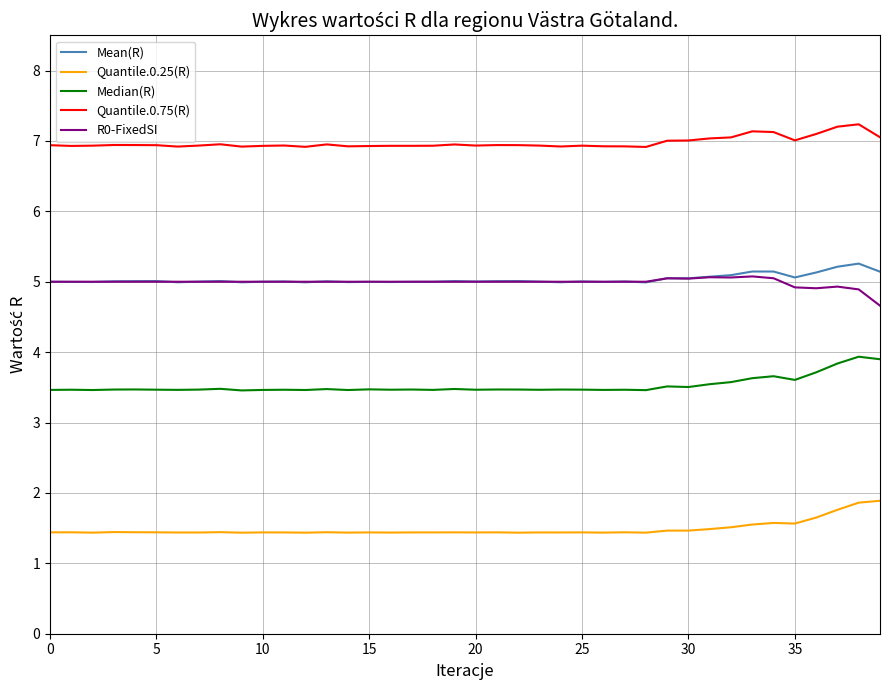

Is this an area chart (filled region under the line)?

No